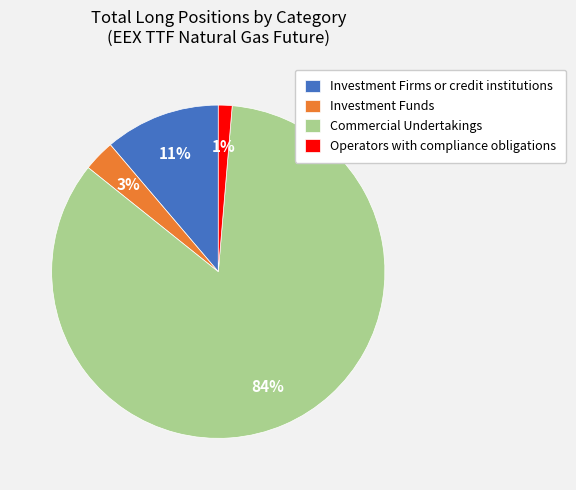

To the nearest percent, what is the average slice percentage?

25%